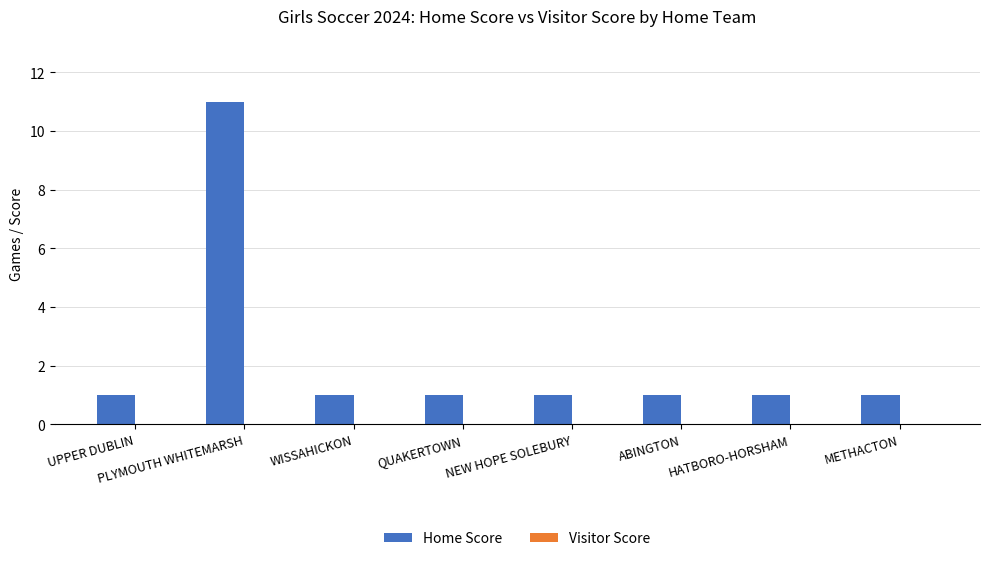

At which category does the chart reach its peak across all series?

PLYMOUTH WHITEMARSH